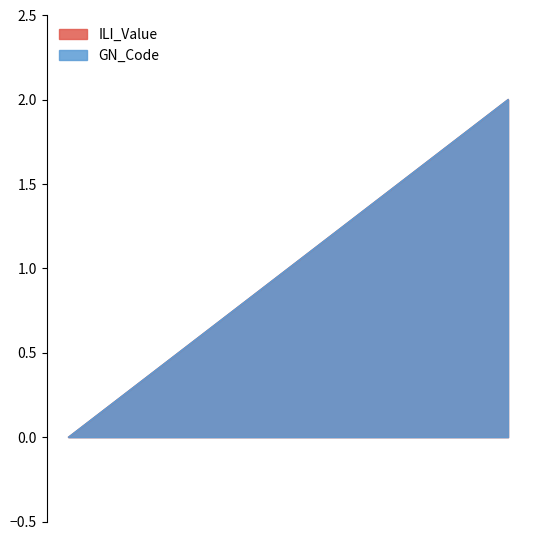

The value of ILI_Value at 1 is 1. True or false?

True